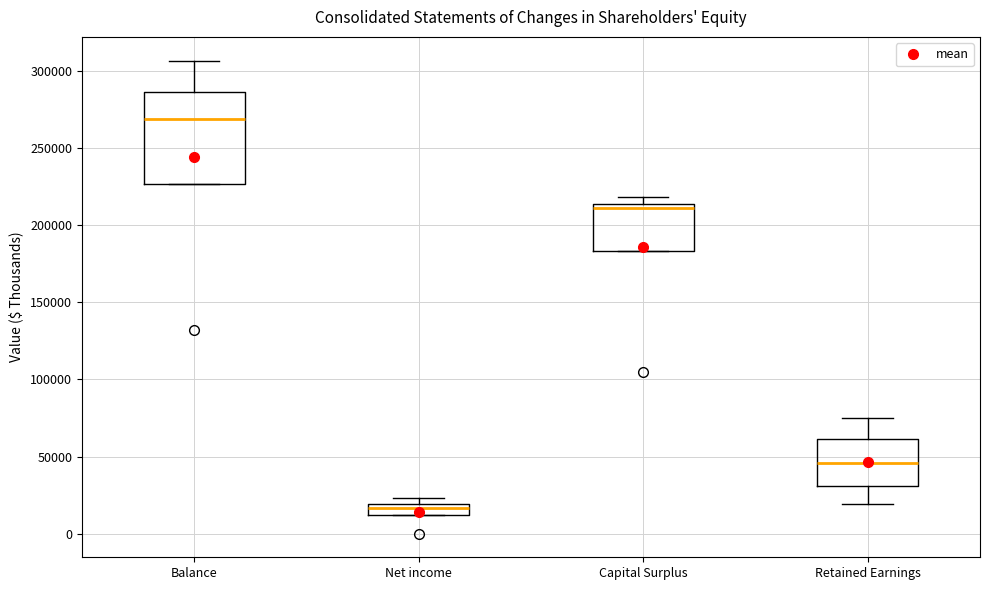

Which box's median line is the highest?

Balance